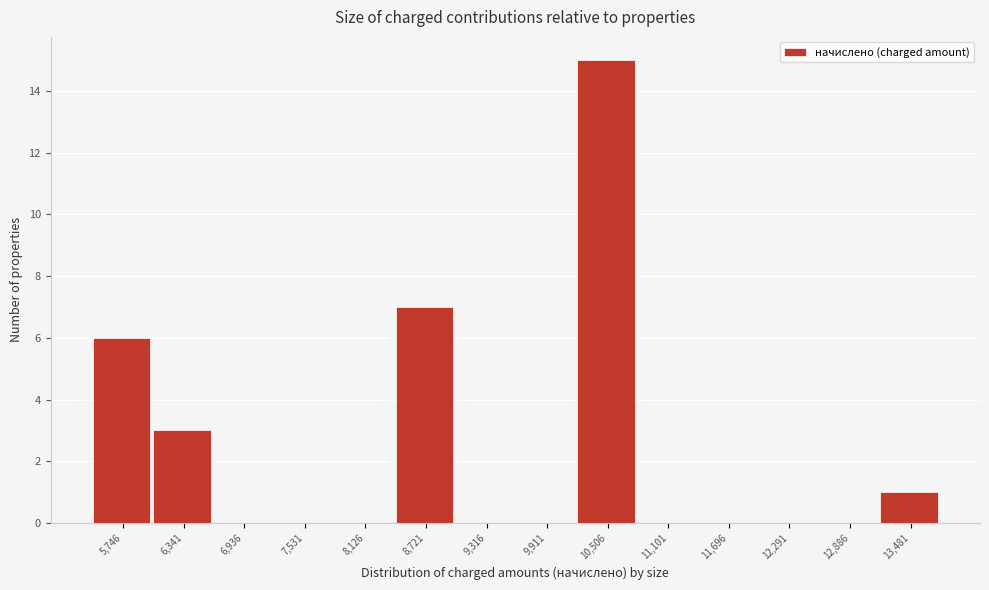

Reading left to right, what are all the values shown in this chart?

5,746=6	6,341=3	6,936=0	7,531=0	8,126=0	8,721=7	9,316=0	9,911=0	10,506=15	11,101=0	11,696=0	12,291=0	12,886=0	13,481=1